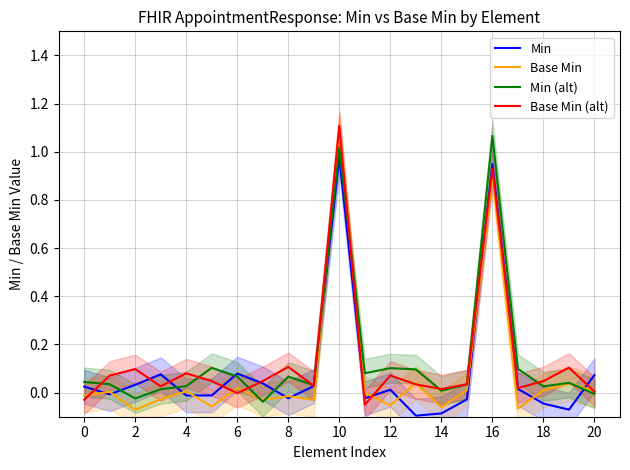

How many values in the Base Min series exceed 0?

10